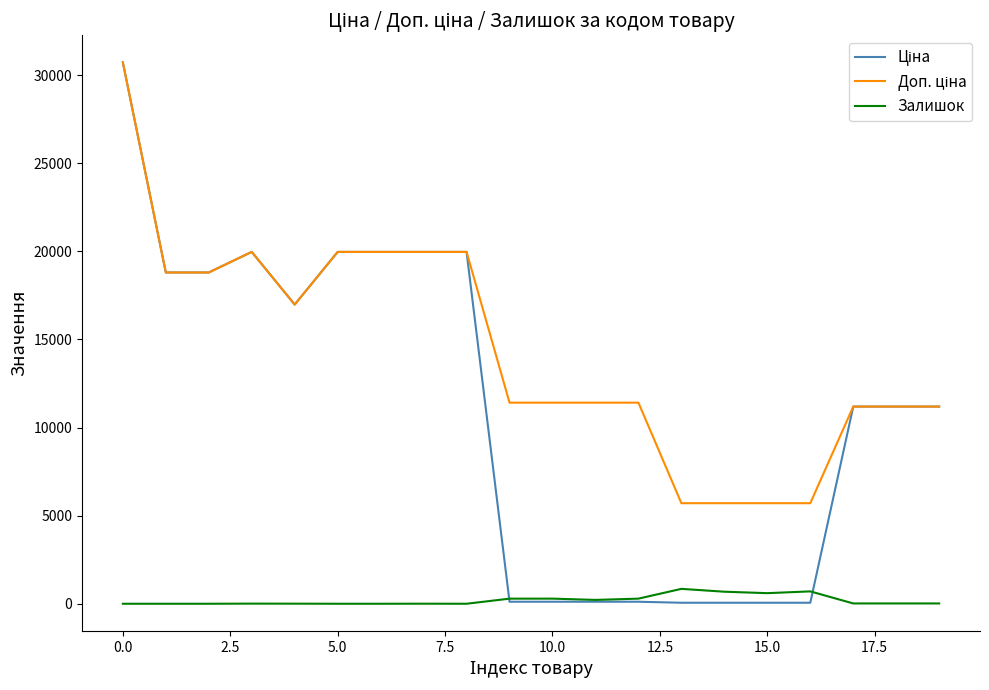

What is the highest value of the Залишок series?

845.0